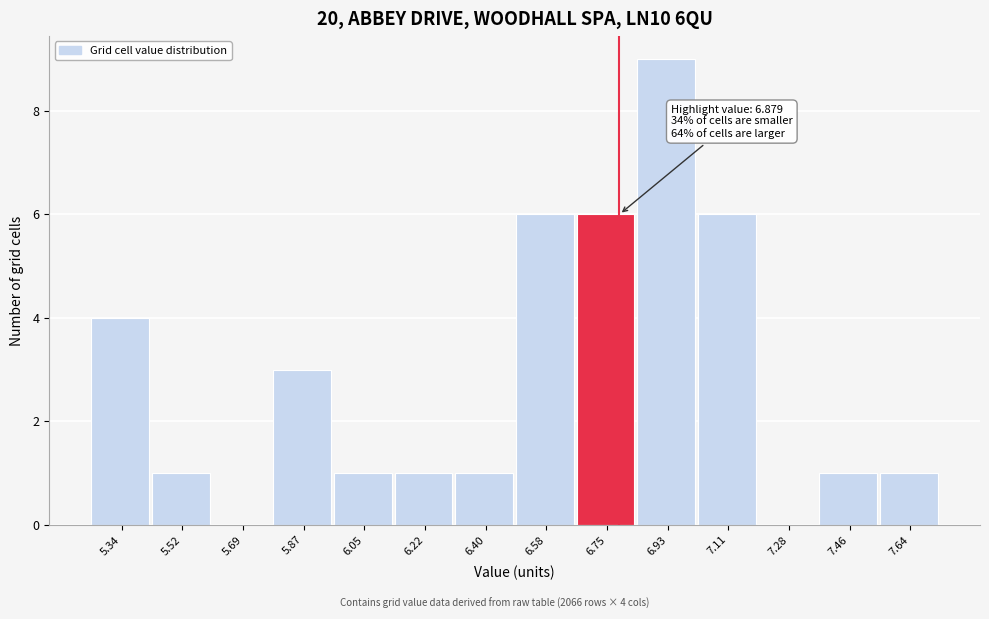

Reading left to right, transcribe all the data shown in this chart.

5.34=4	5.52=1	5.69=0	5.87=3	6.05=1	6.22=1	6.40=1	6.58=6	6.75=6	6.93=9	7.11=6	7.28=0	7.46=1	7.64=1